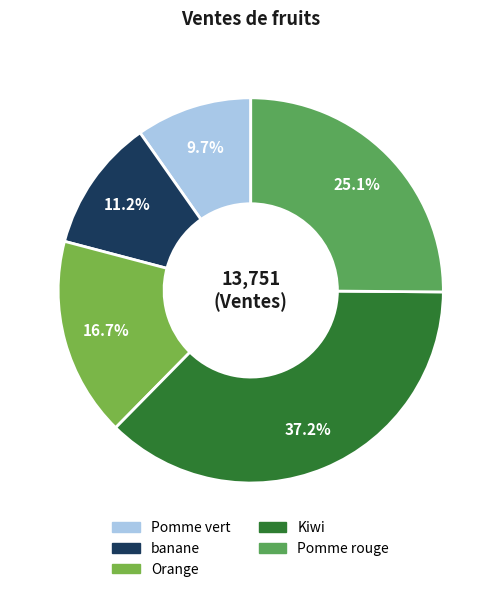

Count the number of slices in the pie.

5